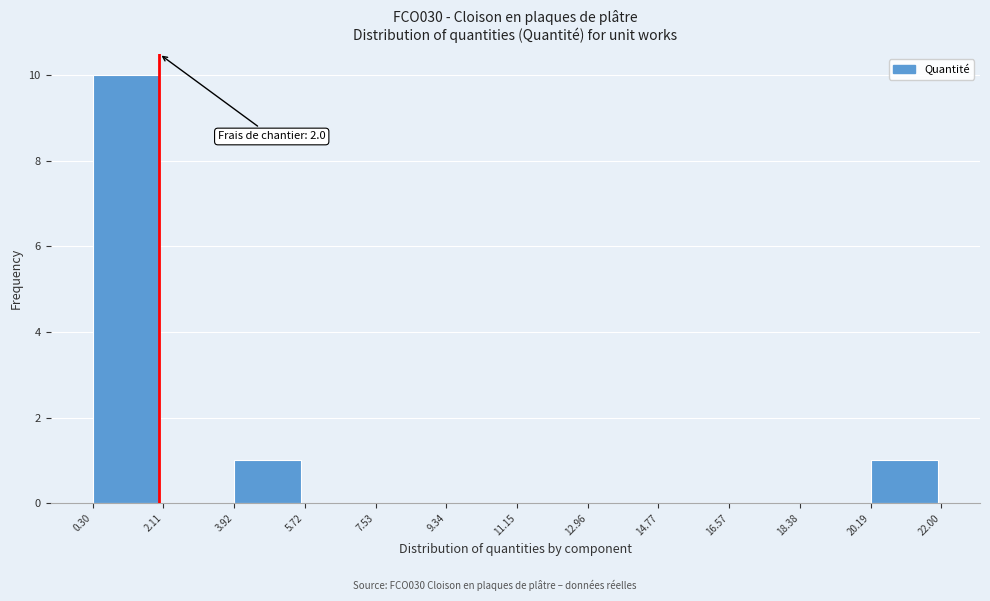

Which range on the x-axis has the tallest bar?

0.30 to 2.11